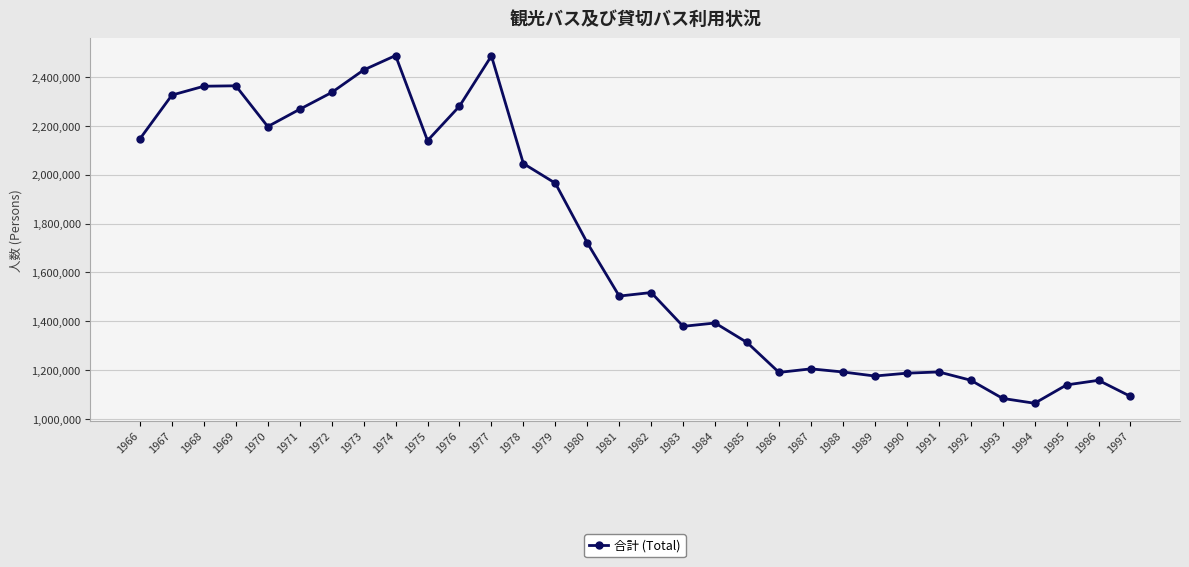

Which has a higher value, 1967 or 1983?

1967